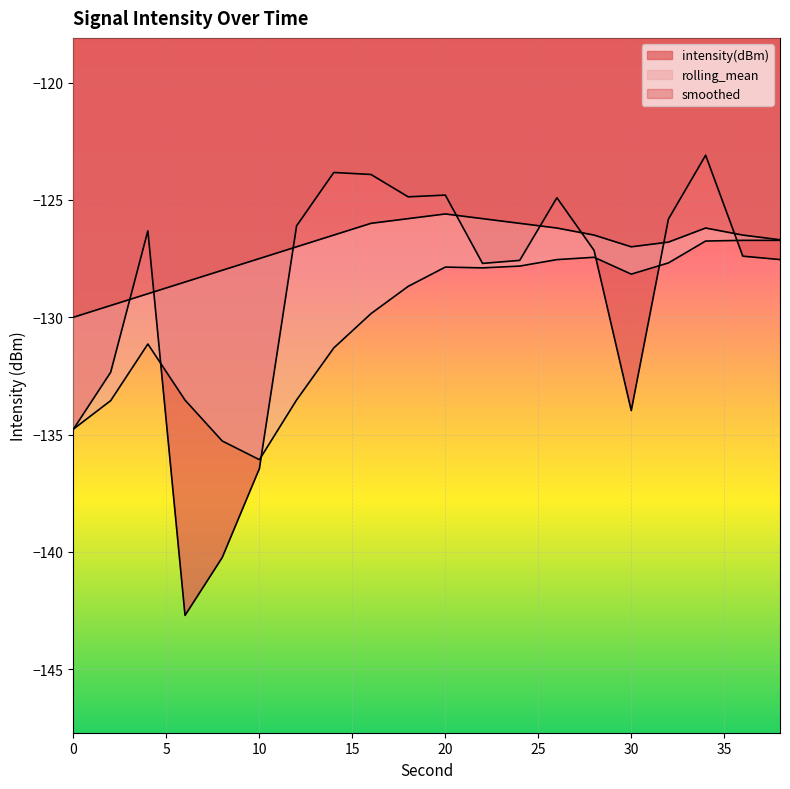

What is the greatest value displayed?

-123.1